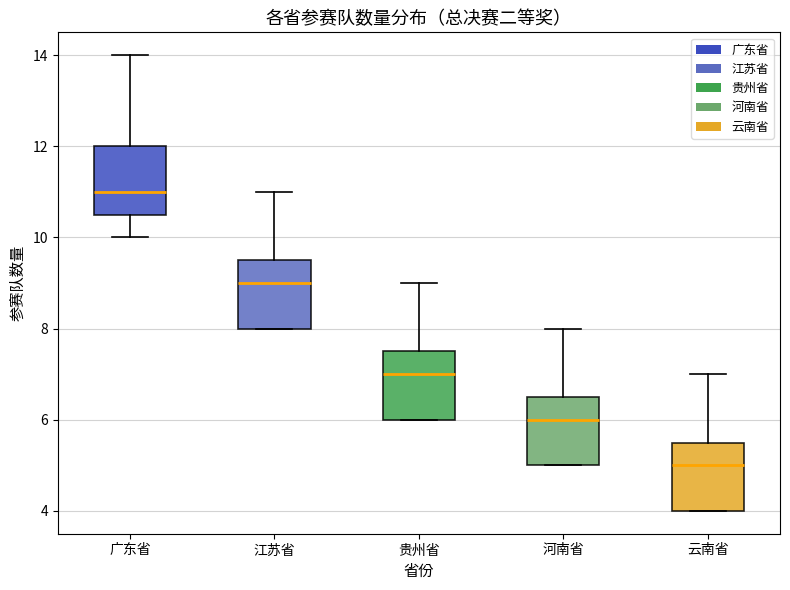

Reading left to right, transcribe this box plot: for each box, give where its median line is, the range the box spans, and where its two whiskers end, as read against the y-axis. The values are not printed on the chart, so give them approximately, as read against the axis.

广东省: median 11.0, box 10.6 to 12.0, whiskers 10.0 to 14.0
江苏省: median 9.0, box 8.0 to 9.6, whiskers 8.0 to 11.0
贵州省: median 7.0, box 6.0 to 7.6, whiskers 6.0 to 9.0
河南省: median 6.0, box 5.0 to 6.6, whiskers 5.0 to 8.0
云南省: median 5.0, box 4.0 to 5.6, whiskers 4.0 to 7.0